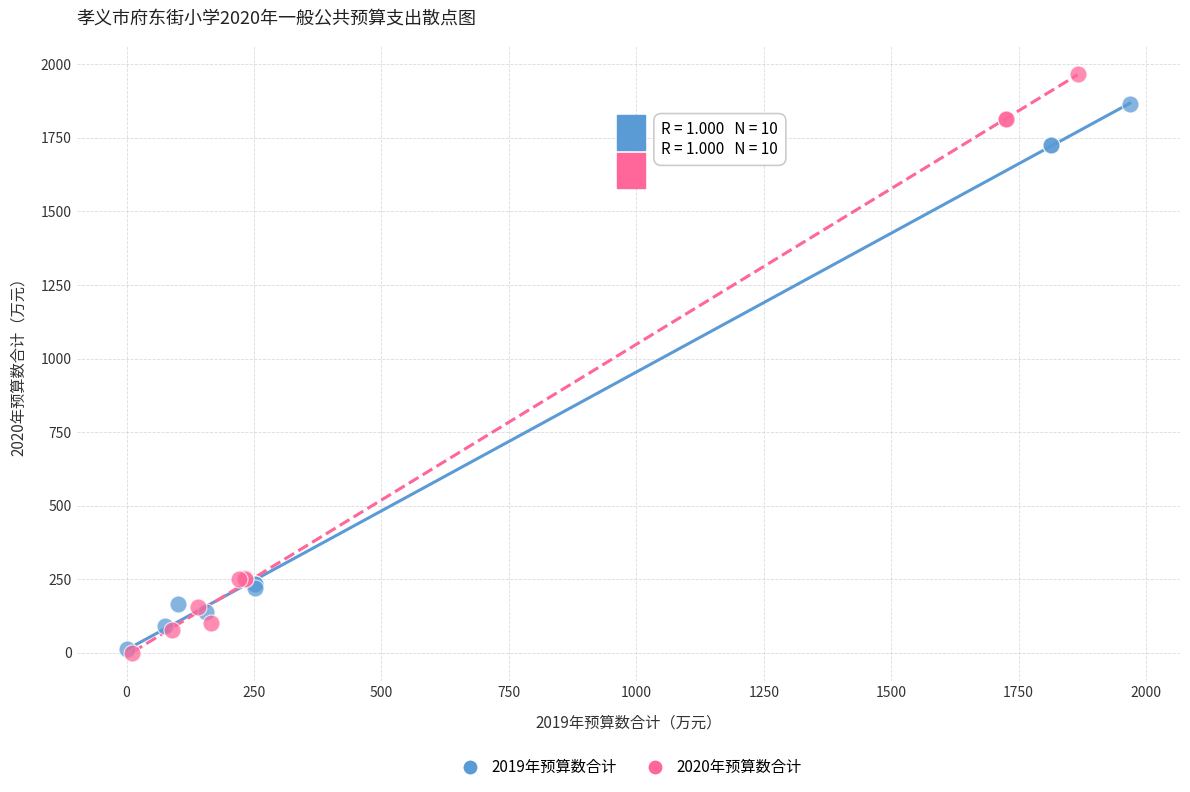

Which series reaches the maximum Y coordinate?

2020年预算数合计